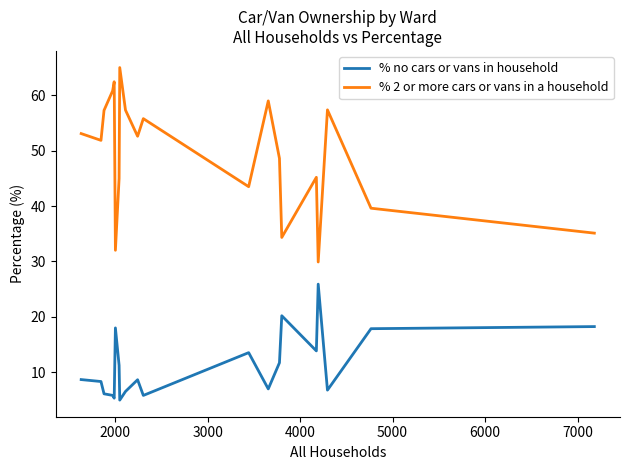

True or false: % 2 or more cars or vans in a household and % no cars or vans in household cross at least once.

False